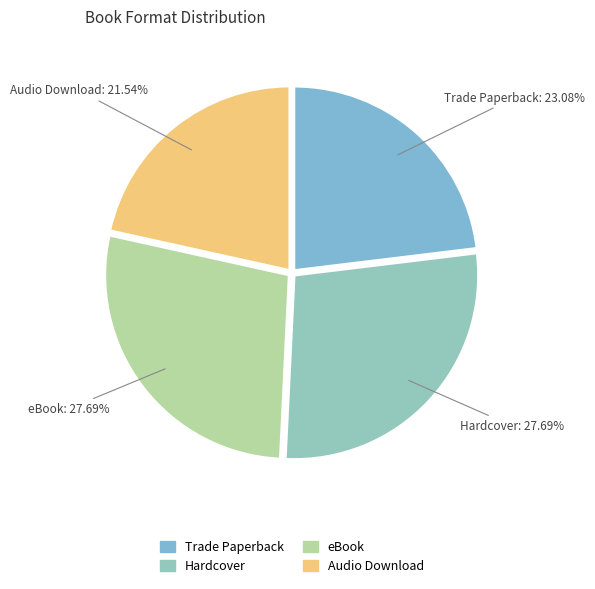

Which category has the smallest portion of the pie?

Audio Download